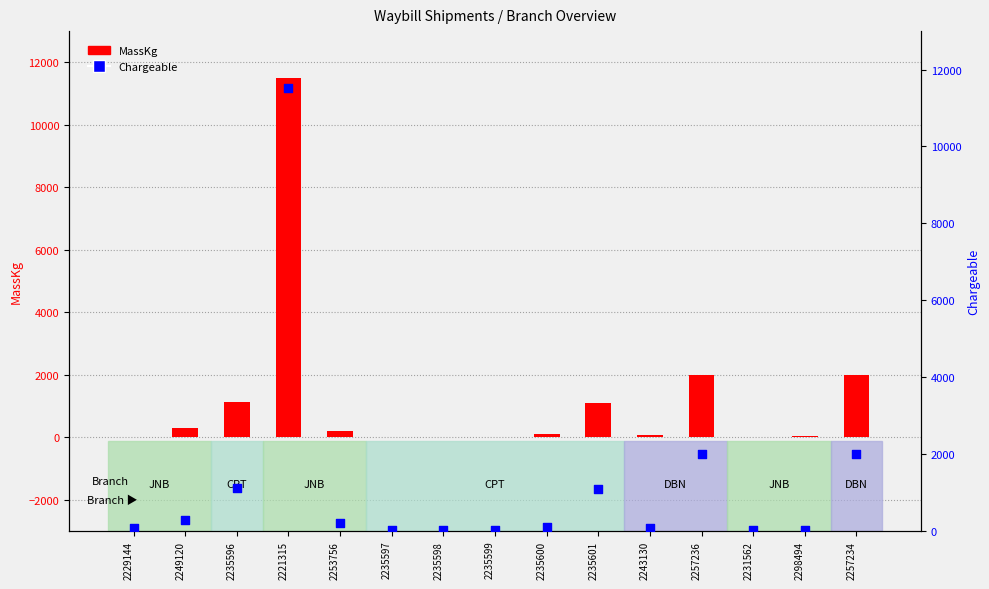

Which series has the widest spread of Y values?

MassKg